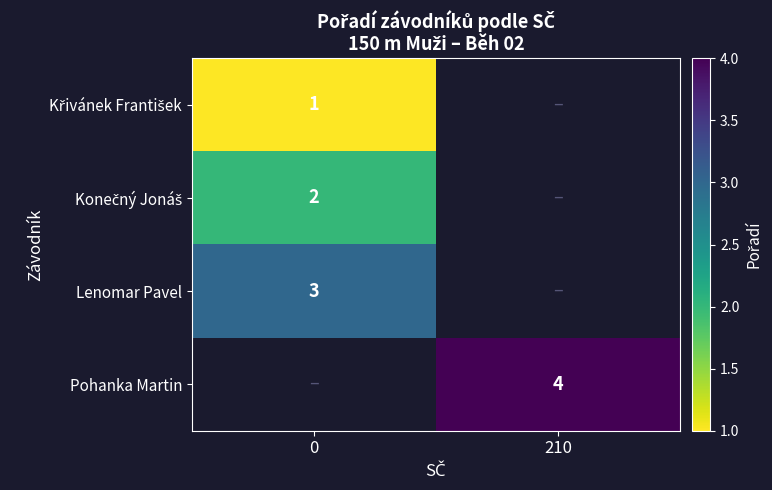

What is the minimum value shown in the chart?

1.0